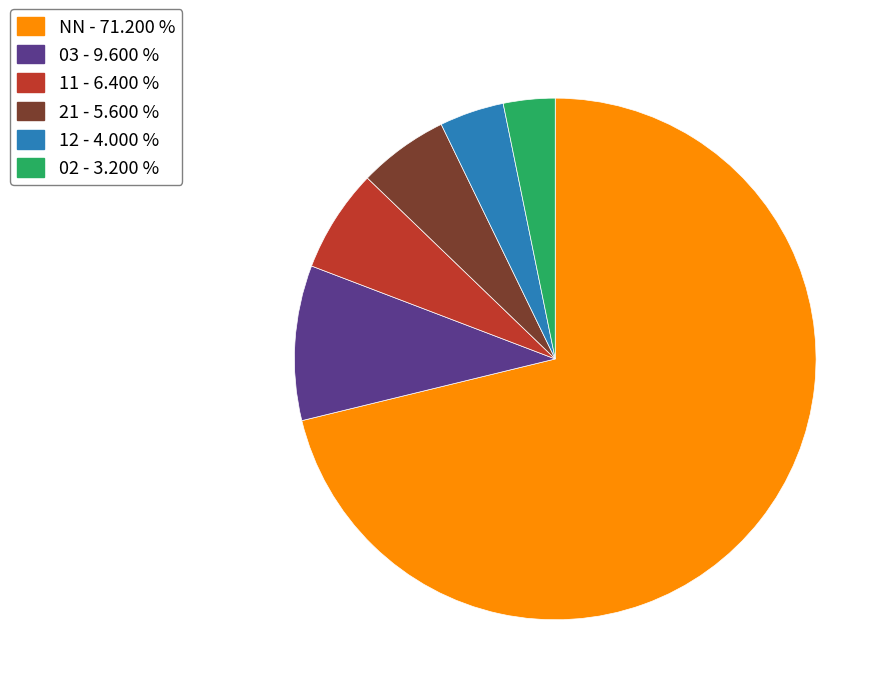

Rank the categories by value from highest to lowest.

NN, 03, 11, 21, 12, 02